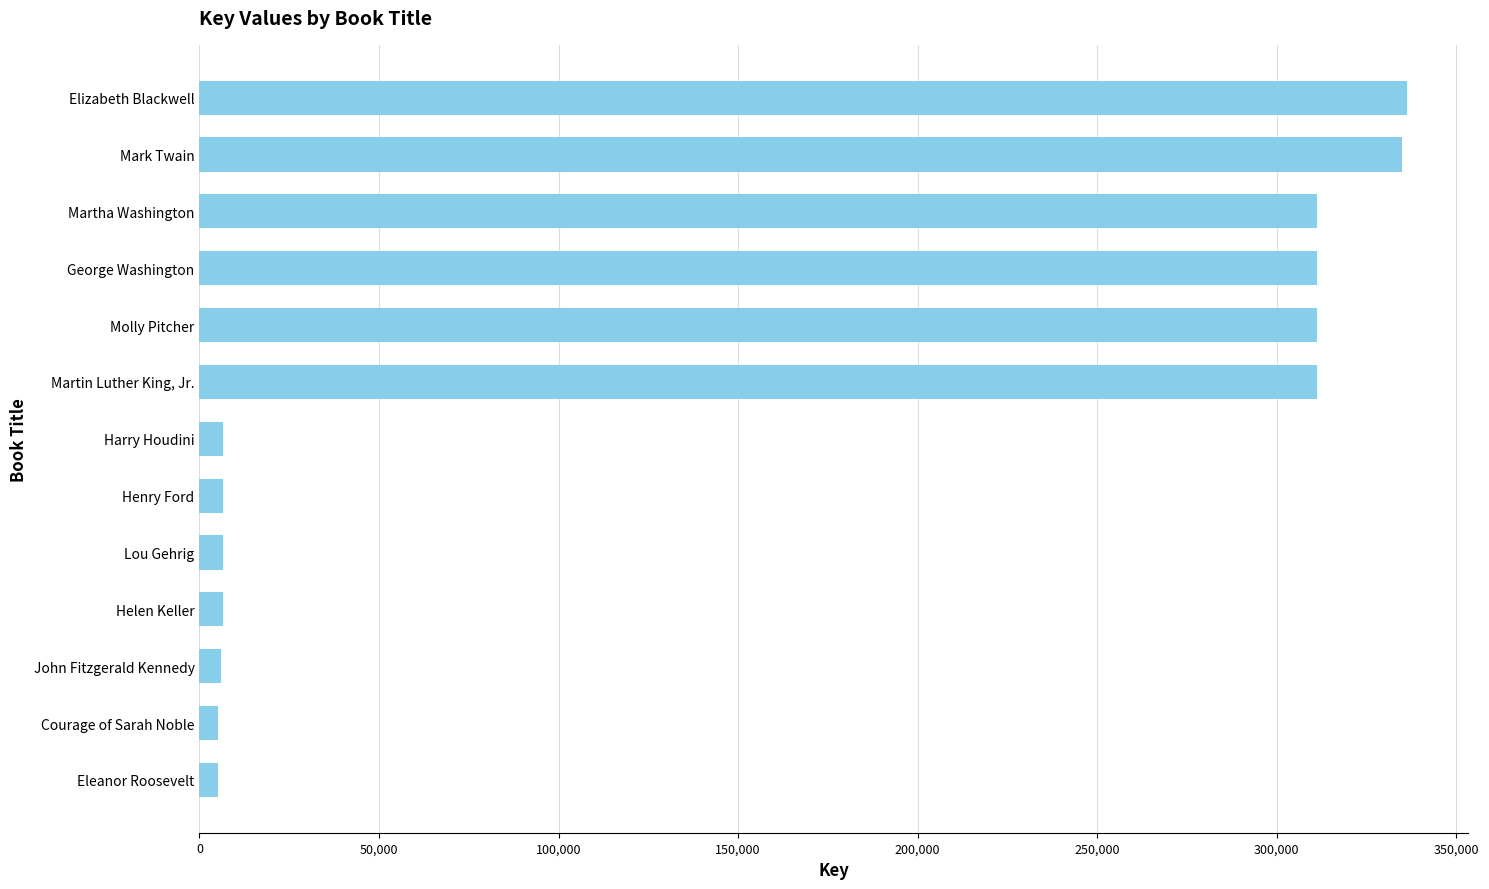

The value at Martin Luther King, Jr. is 485448. True or false?

False